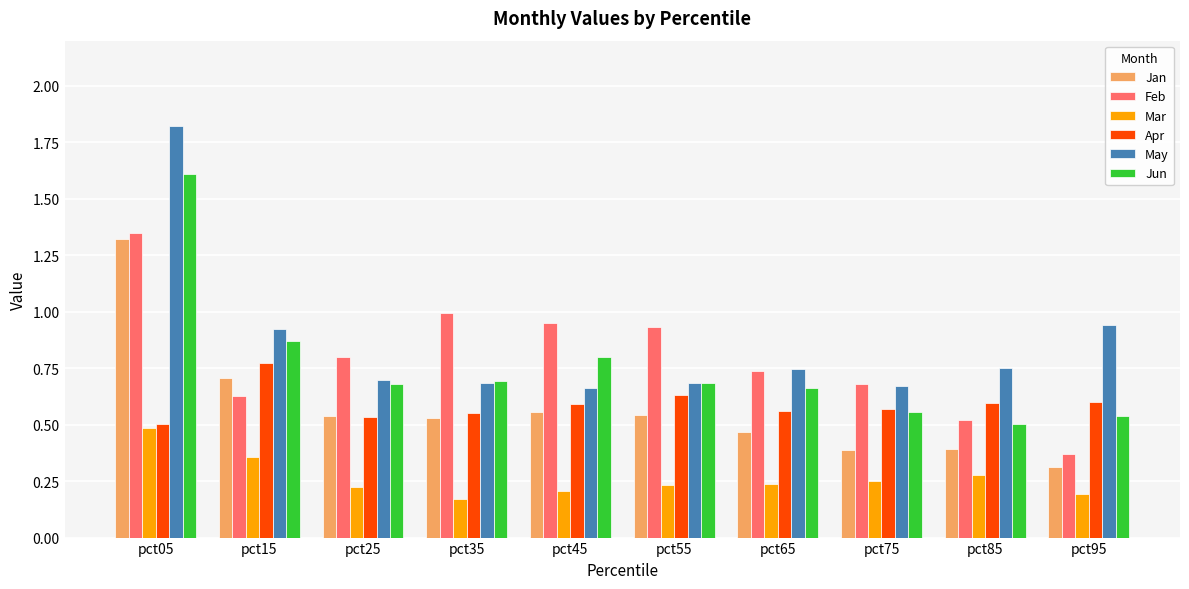

Which category has the highest value in the Jun series?

pct05